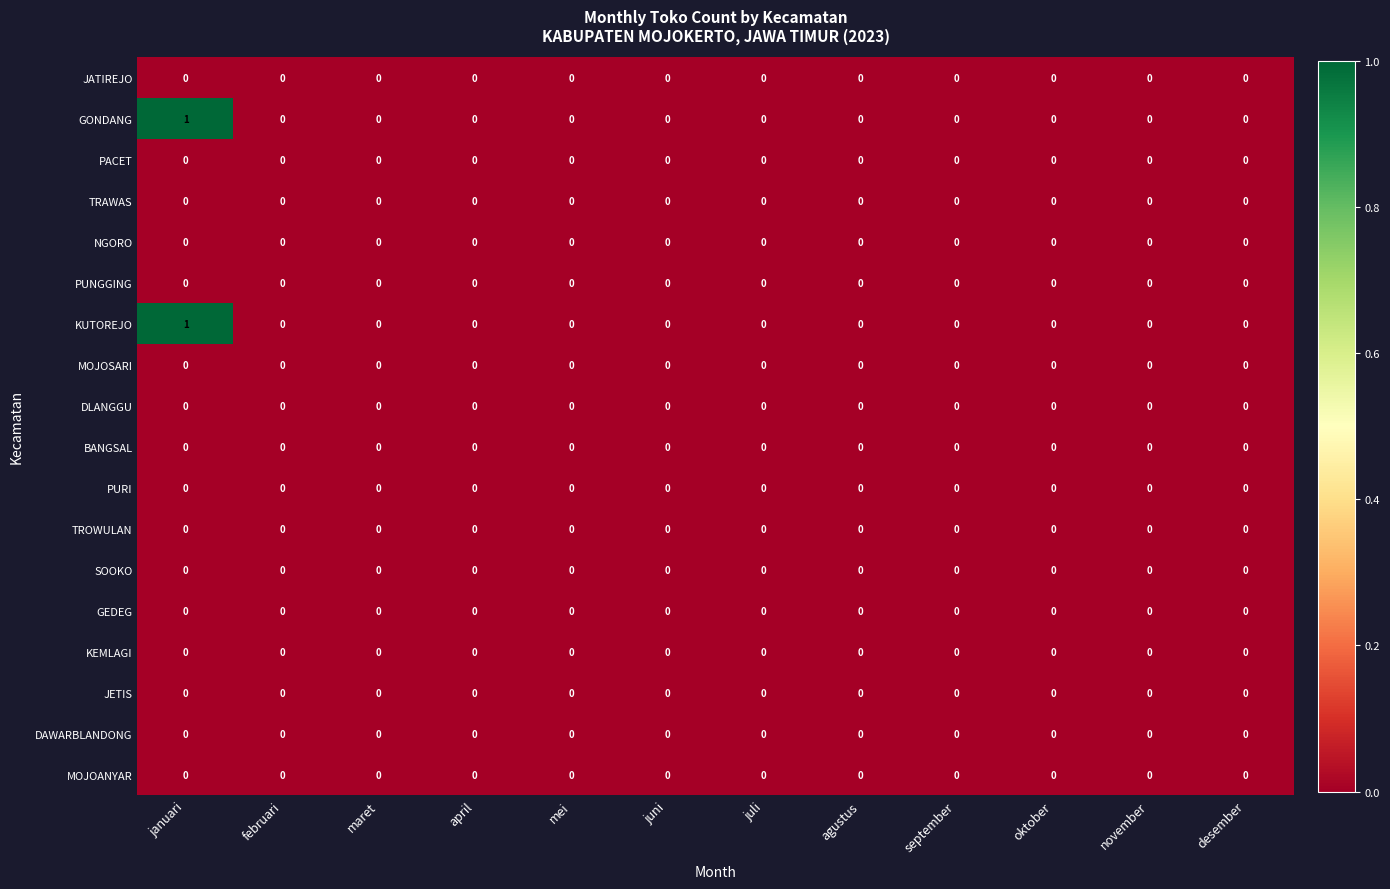

True or false: BANGSAL has a value of 0 at agustus.

True